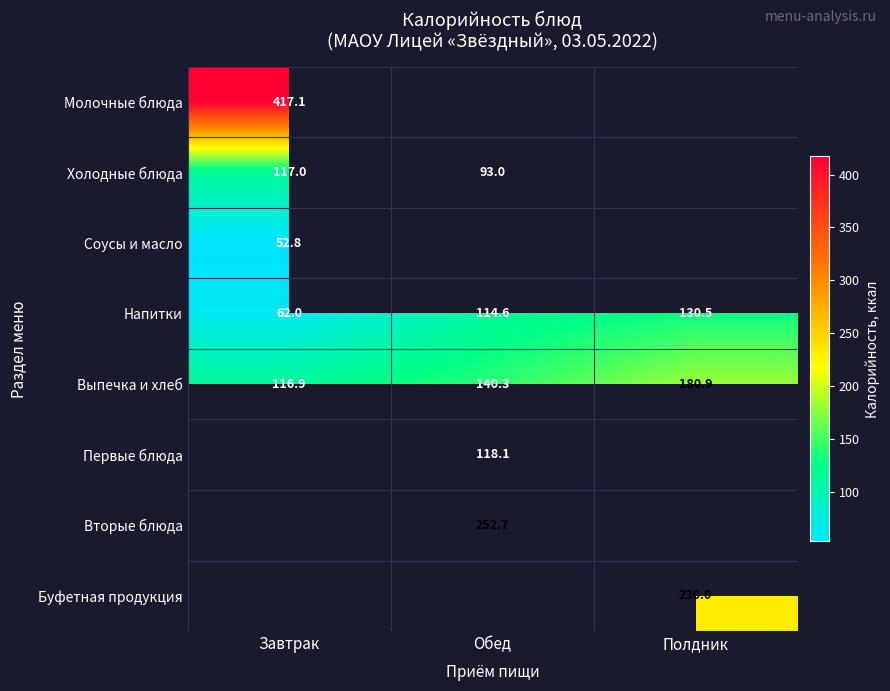

Where does the Напитки series first go above 114?

Обед